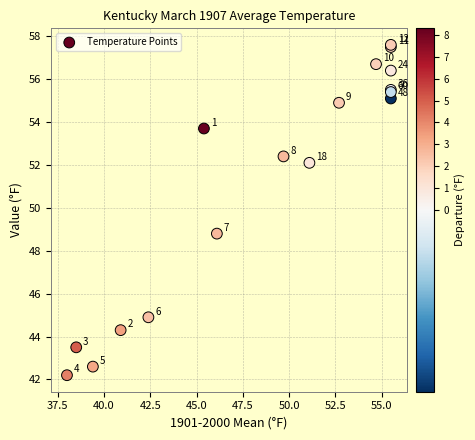

What Y value in the scatter plot is closest to 49?

48.8